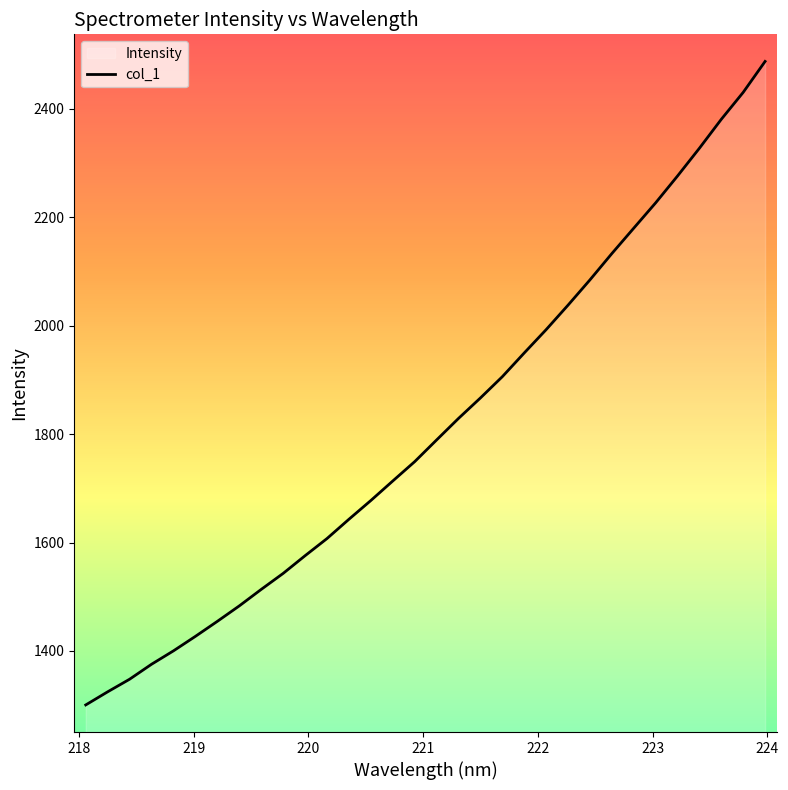

What is the greatest value displayed?

2487.7